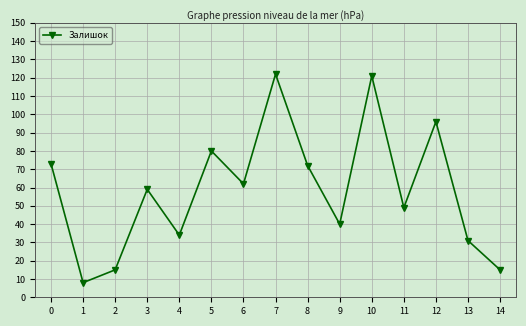

What is the maximum value shown in the chart?

122